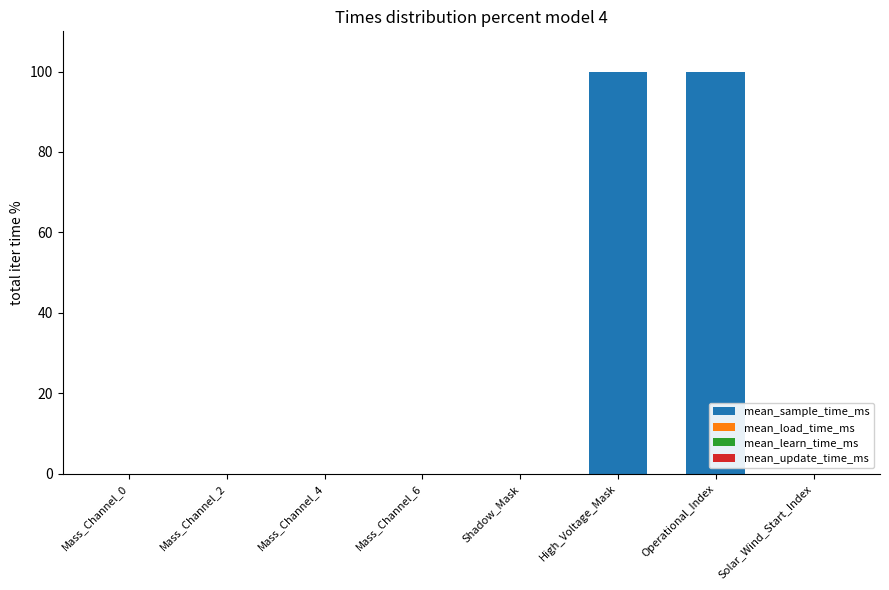

What is the sum of all values?

200